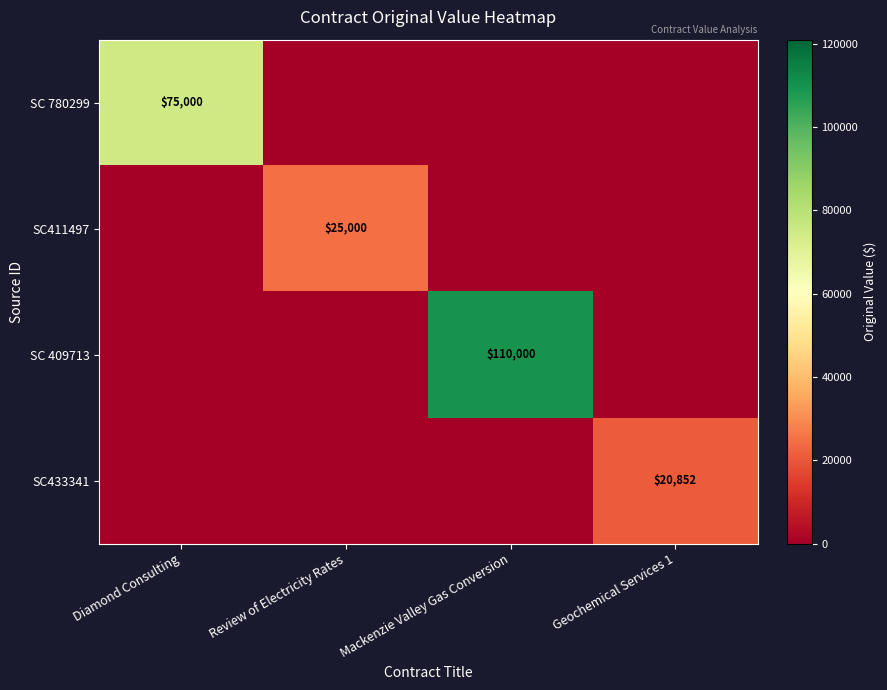

True or false: SC 780299 has a value of 101179 at Diamond Consulting.

False